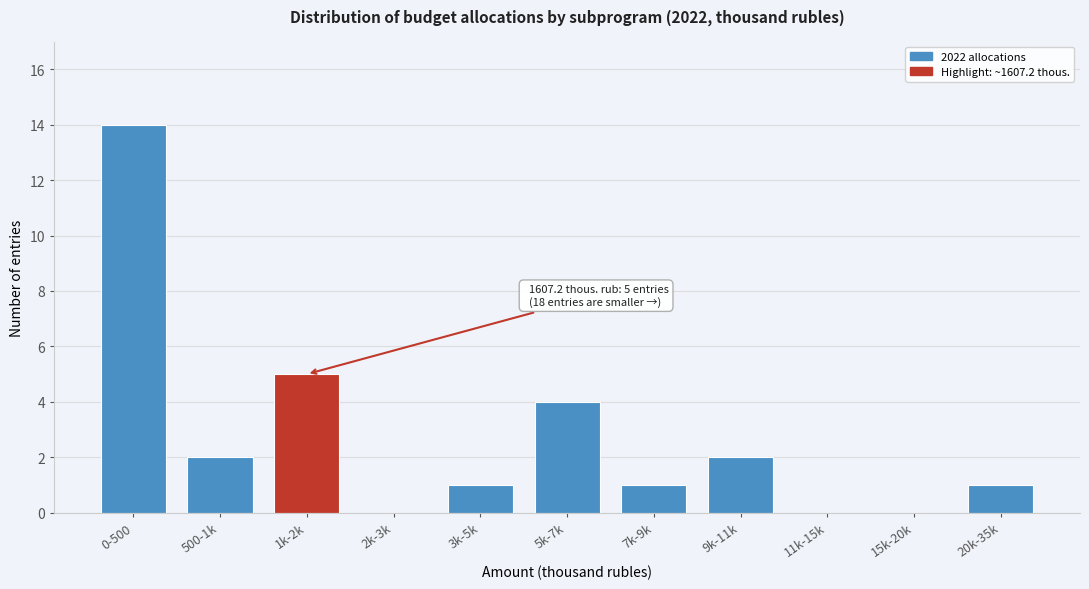

Reading left to right, transcribe all the data shown in this chart.

0-500=14	500-1k=2	1k-2k=5	2k-3k=0	3k-5k=1	5k-7k=4	7k-9k=1	9k-11k=2	11k-15k=0	15k-20k=0	20k-35k=1